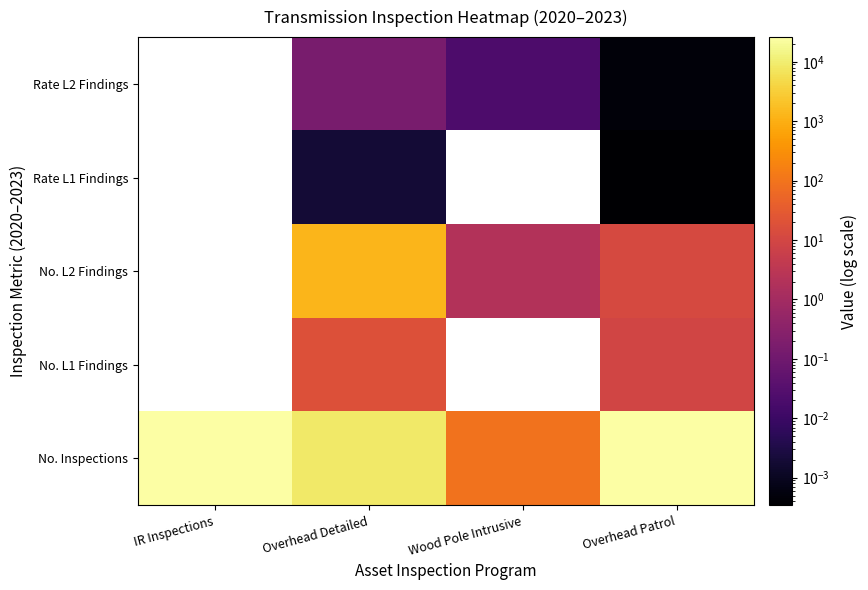

Which category has the lowest value across all series?

IR Inspections